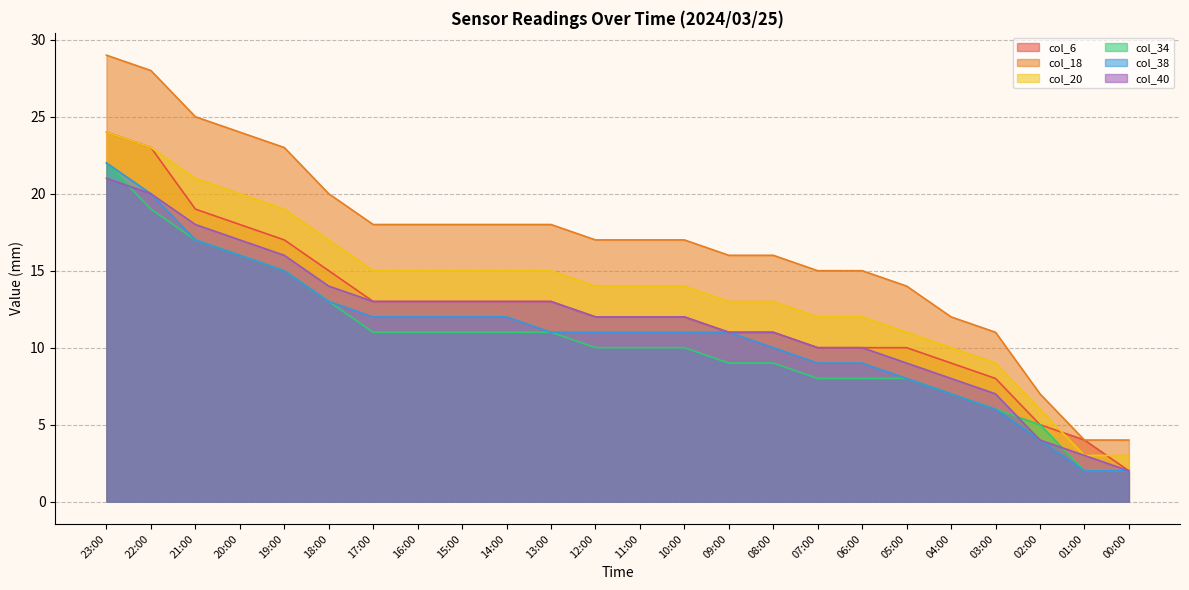

True or false: col_20 and col_18 intersect in this chart.

False